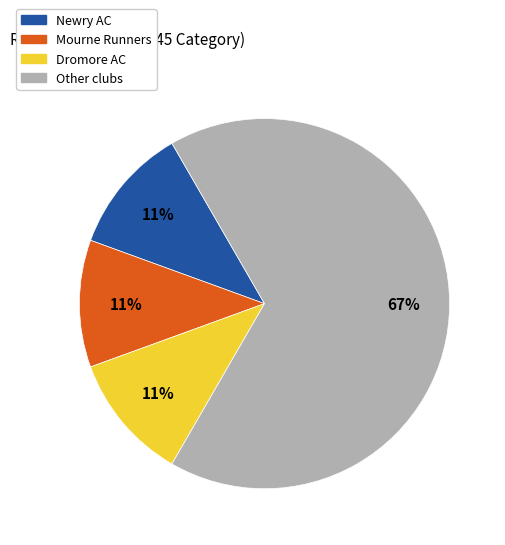

How many segments does this pie chart have?

4